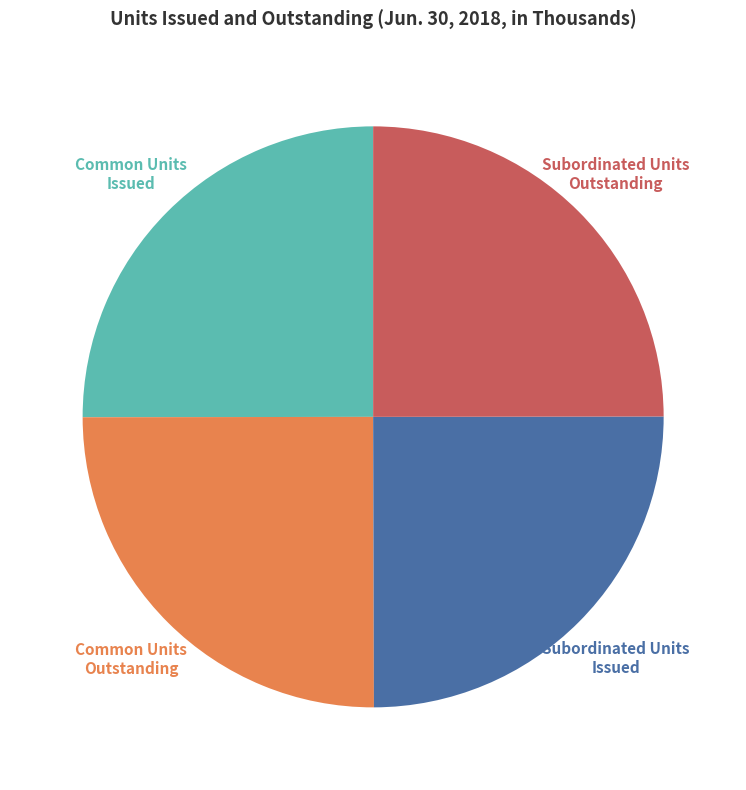

Does any single category account for the majority?

No